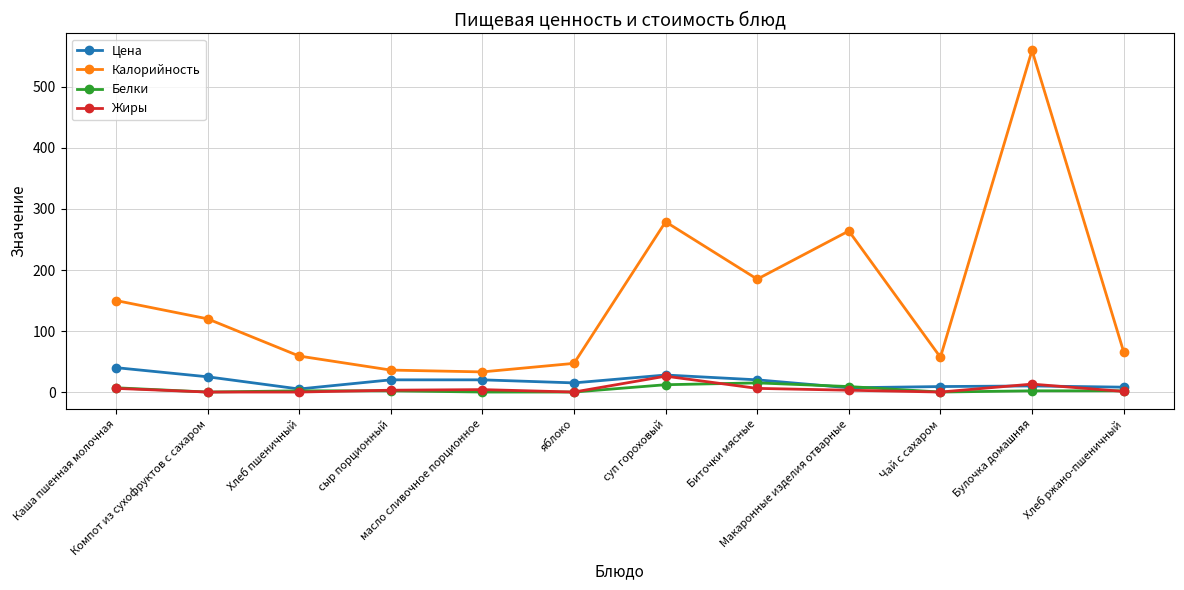

Does the chart have visible grid lines?

Yes